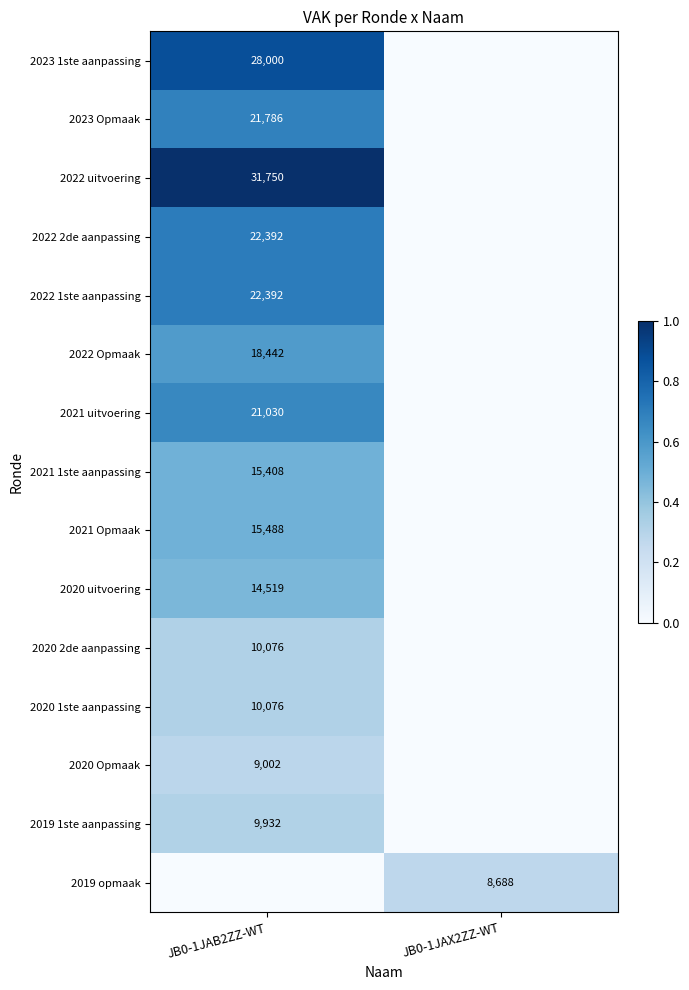

True or false: 2020 Opmaak has a value of 14683 at JB0-1JAB2ZZ-WT.

False